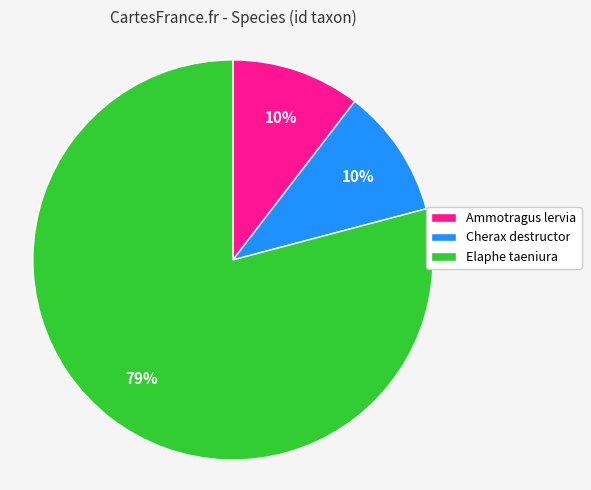

True or false: Elaphe taeniura accounts for 65% of the total.

False